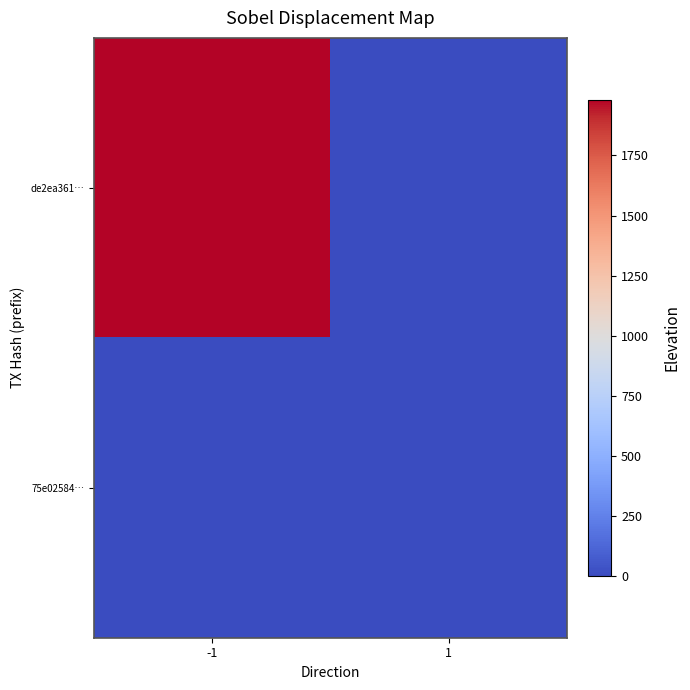

Reading right to left, extract all data points from this chart.

de2ea361…: 1=0	-1=1982
75e02584…: 1=4	-1=0